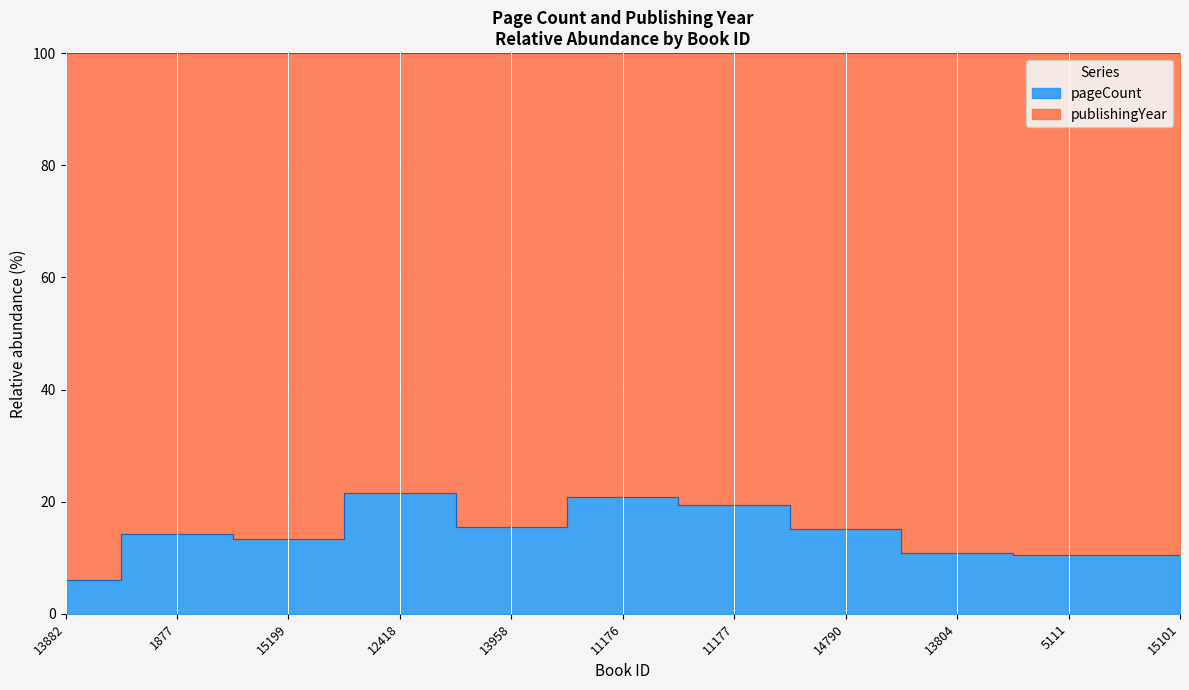

Where is the first local maximum?

1877